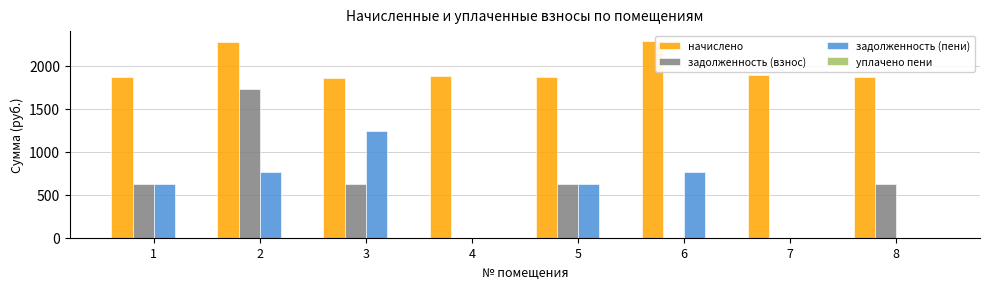

The value of задолженность (взнос) at 6 is 915.6. True or false?

False